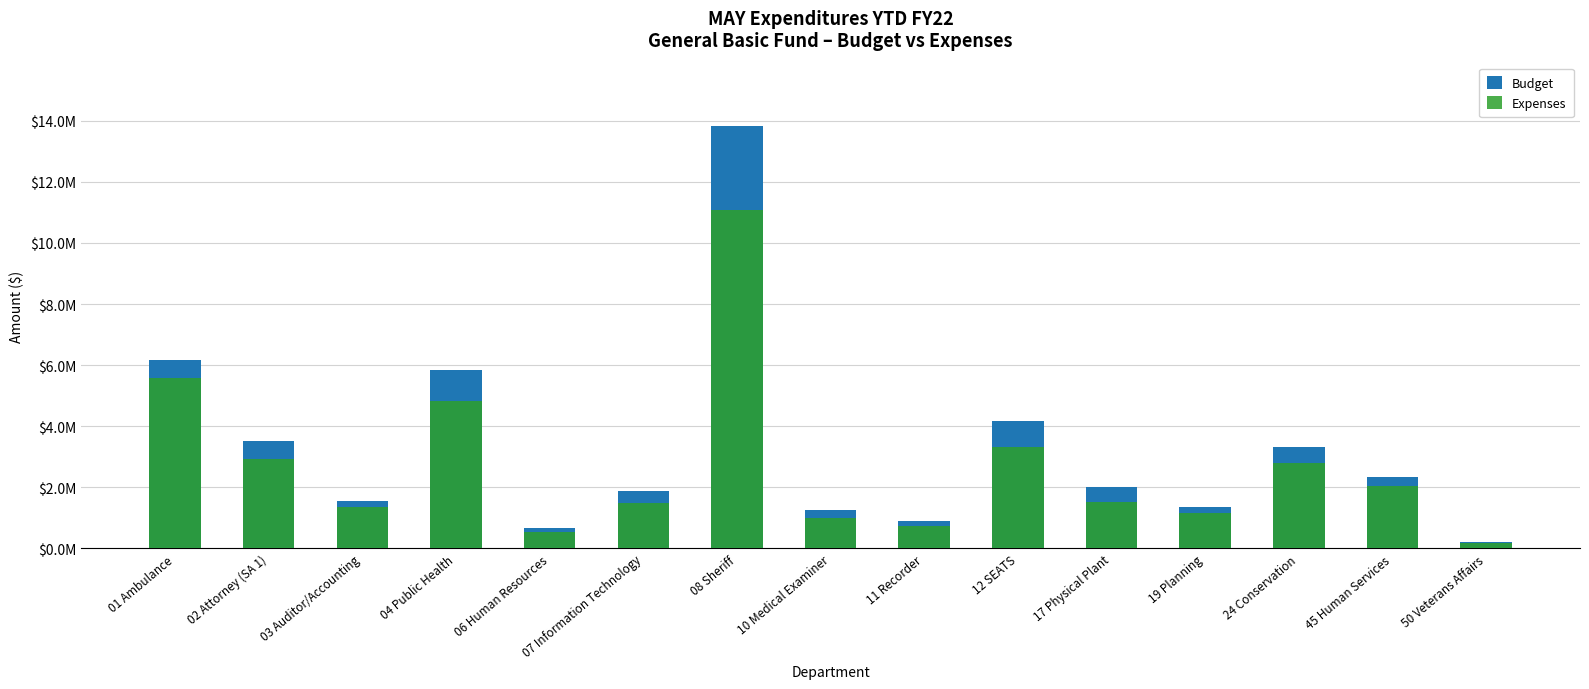

What is the label of the 2nd bar from the left?

02 Attorney (SA 1)